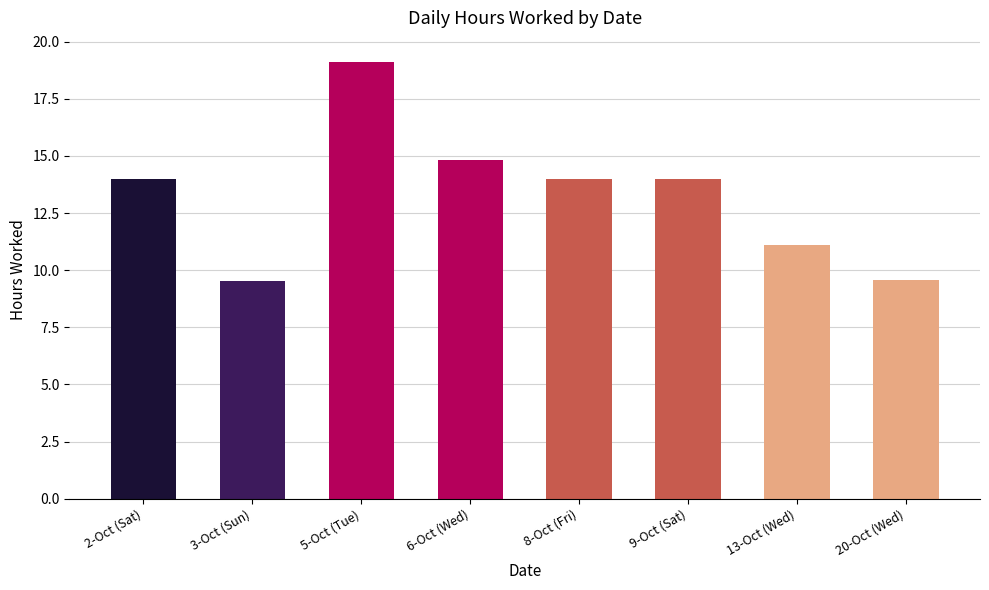

What is the minimum value shown in the chart?

9.5